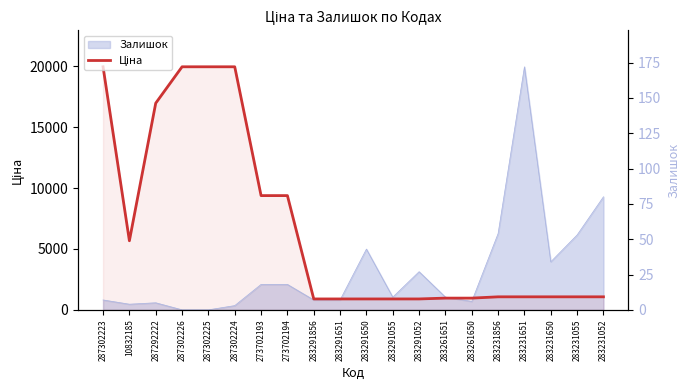

What is the difference between the maximum and minimum values?

19068.3